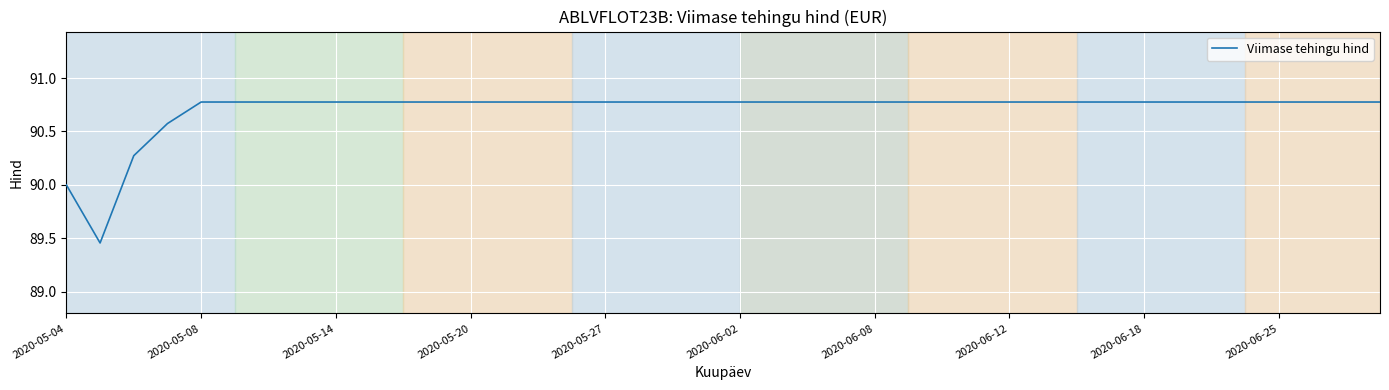

Reading left to right, transcribe all the data shown in this chart.

90.0	89.5	90.3	90.6	90.8	90.8	90.8	90.8	90.8	90.8	90.8	90.8	90.8	90.8	90.8	90.8	90.8	90.8	90.8	90.8	90.8	90.8	90.8	90.8	90.8	90.8	90.8	90.8	90.8	90.8	90.8	90.8	90.8	90.8	90.8	90.8	90.8	90.8	90.8	90.8